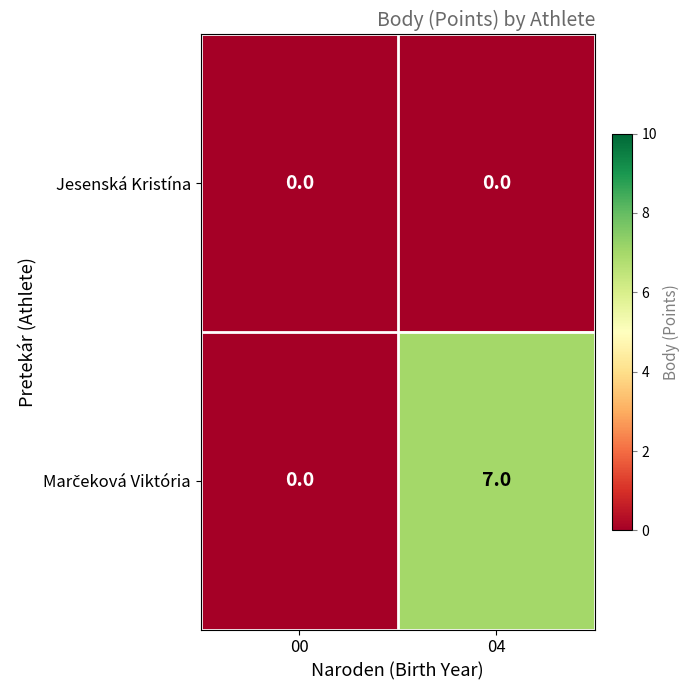

The Jesenská Kristína series shows 0 at 00. True or false?

True